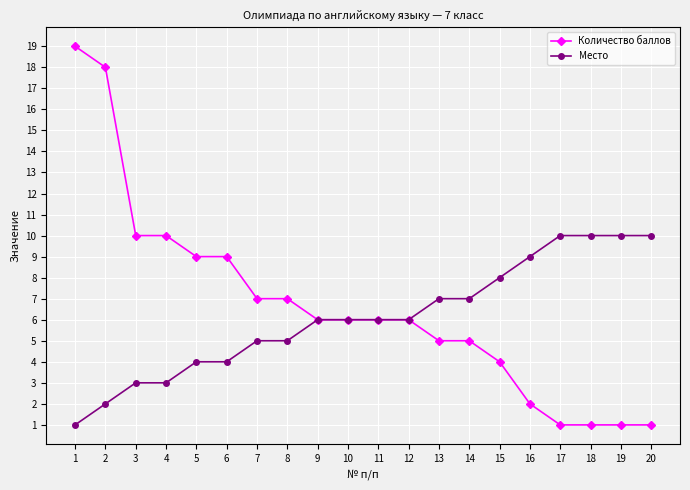

List the series in order of their overall mean, highest first.

Количество баллов, Место